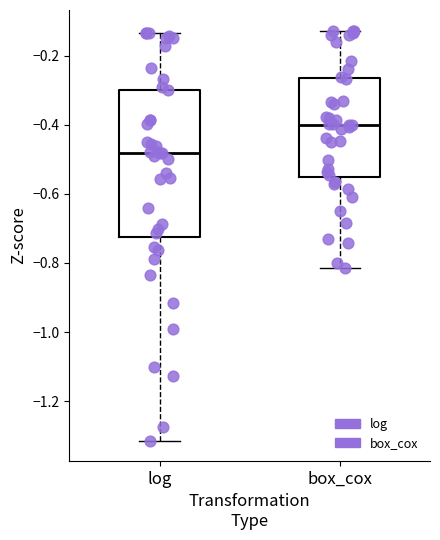

Which box has the highest median line?

box_cox